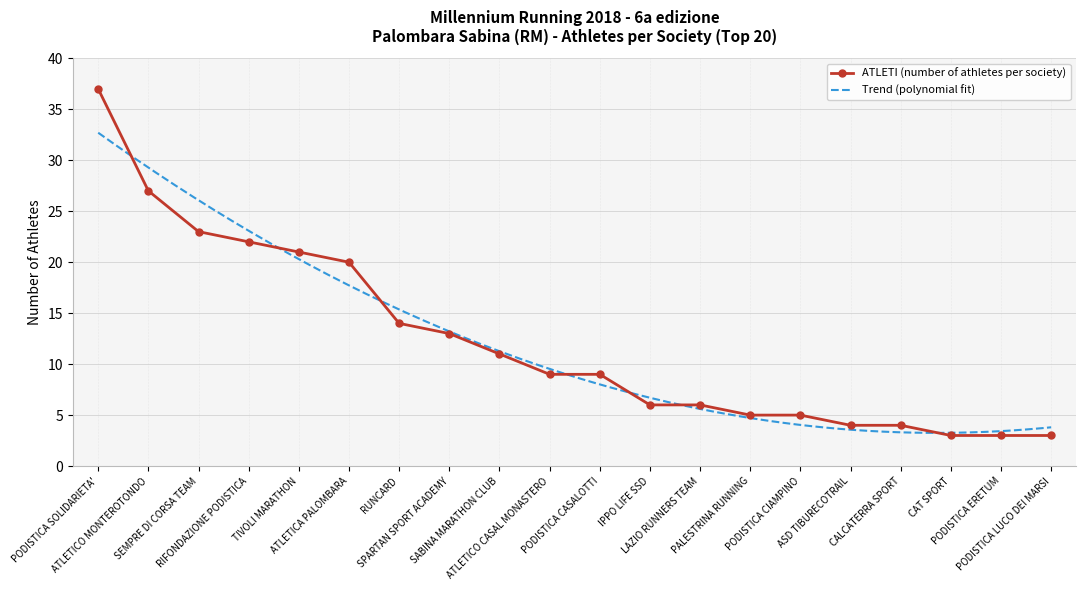

Rank the categories by value from highest to lowest.

PODISTICA SOLIDARIETA', ATLETICO MONTEROTONDO, SEMPRE DI CORSA TEAM, RIFONDAZIONE PODISTICA, TIVOLI MARATHON, ATLETICA PALOMBARA, RUNCARD, SPARTAN SPORT ACADEMY, SABINA MARATHON CLUB, ATLETICO CASAL MONASTERO, PODISTICA CASALOTTI, IPPO LIFE SSD, LAZIO RUNNERS TEAM, PALESTRINA RUNNING, PODISTICA CIAMPINO, ASD TIBURECOTRAIL, CALCATERRA SPORT, CAT SPORT, PODISTICA ERETUM, PODISTICA LUCO DEI MARSI